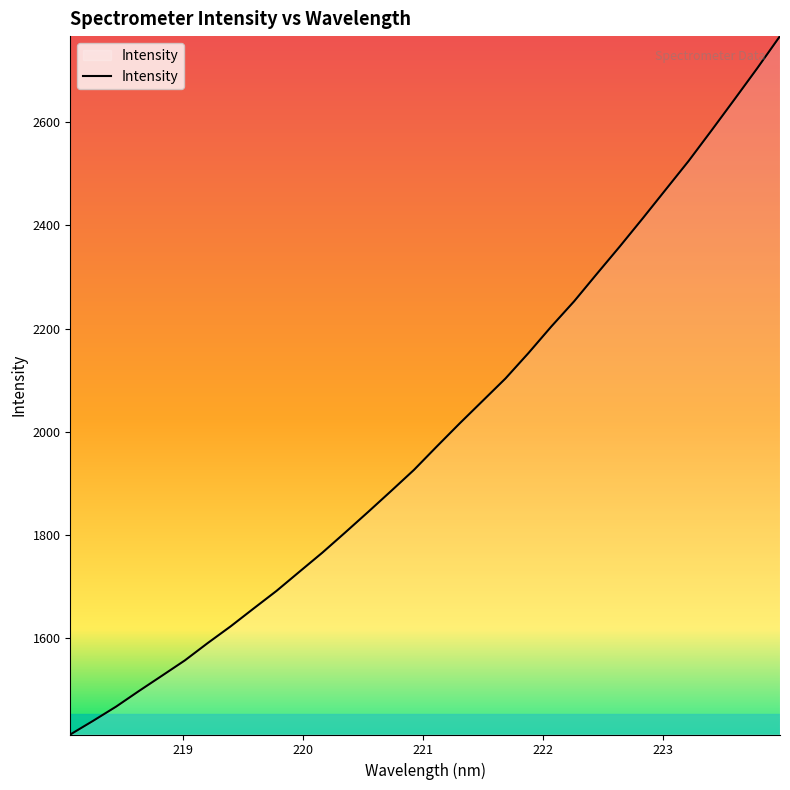

What is the greatest value displayed?

2766.7